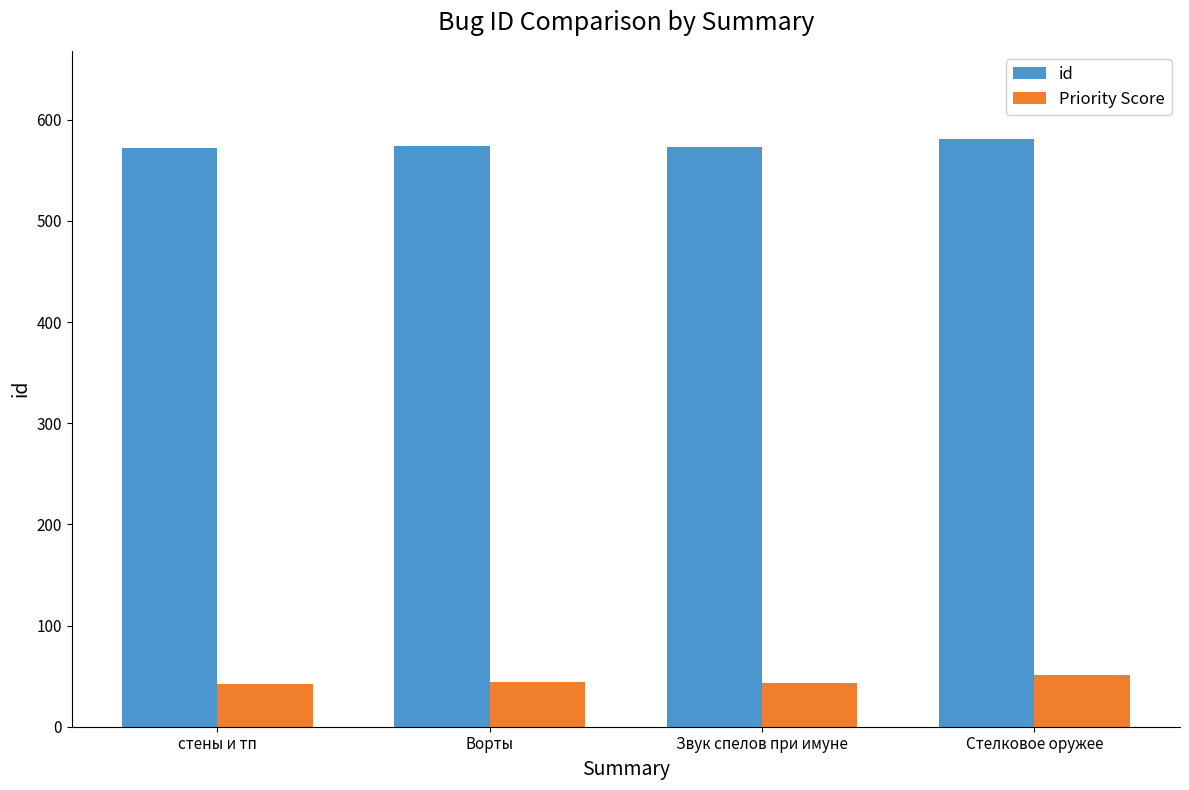

Rank the series at Звук спелов при имуне from lowest to highest value.

Priority Score, id